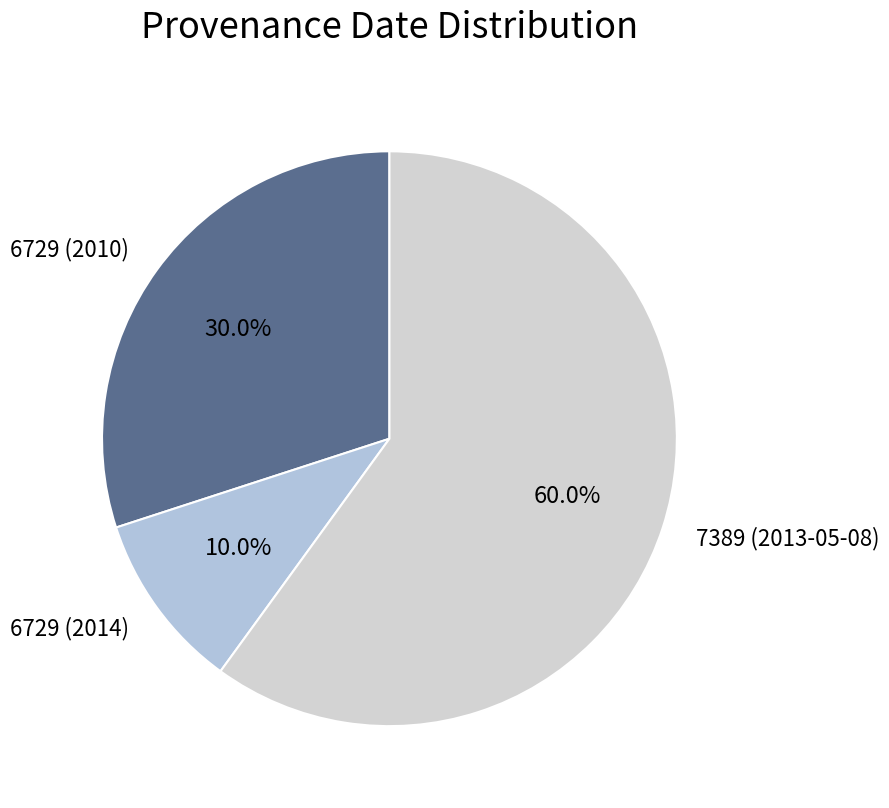

To the nearest percent, what is the difference between the largest and smallest slice percentages?

50%